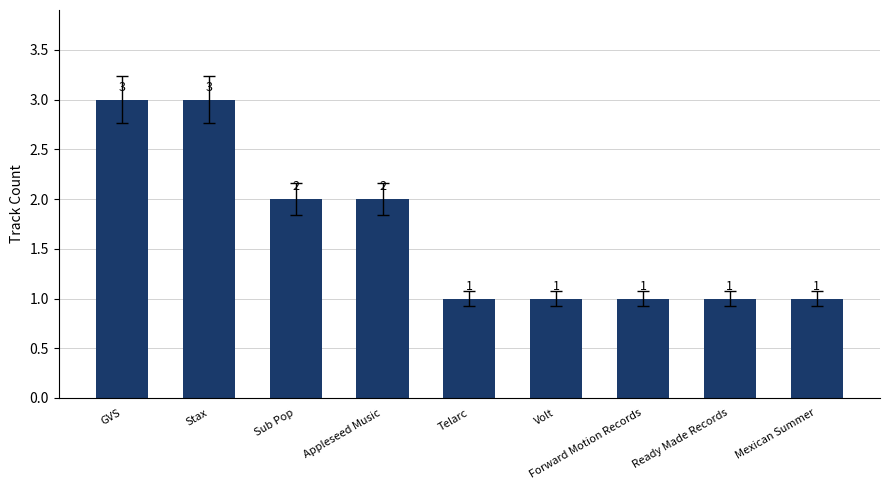

Reading left to right, what are all the values shown in this chart?

3	3	2	2	1	1	1	1	1